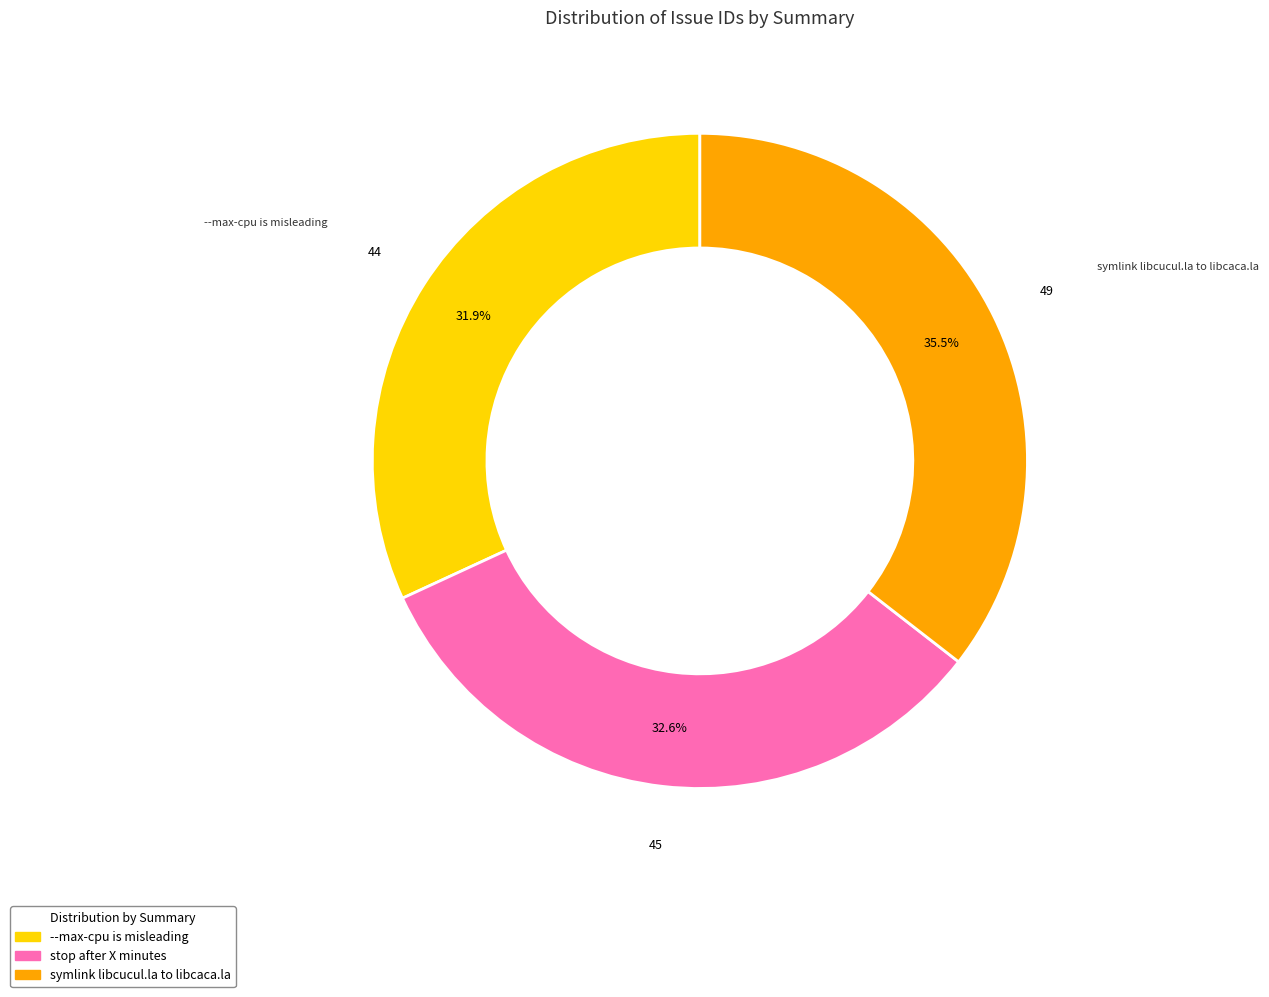

Which category has the smallest portion of the pie?

--max-cpu is misleading